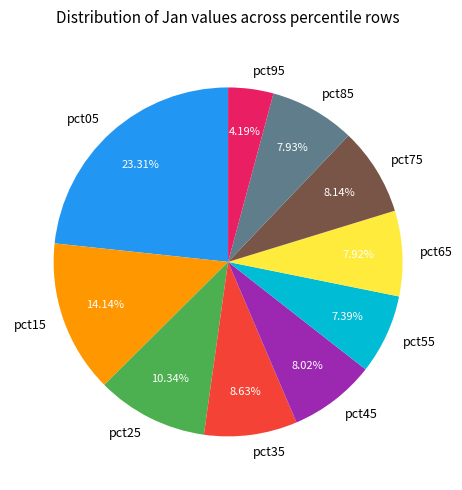

True or false: pct45 accounts for 8% of the total.

True